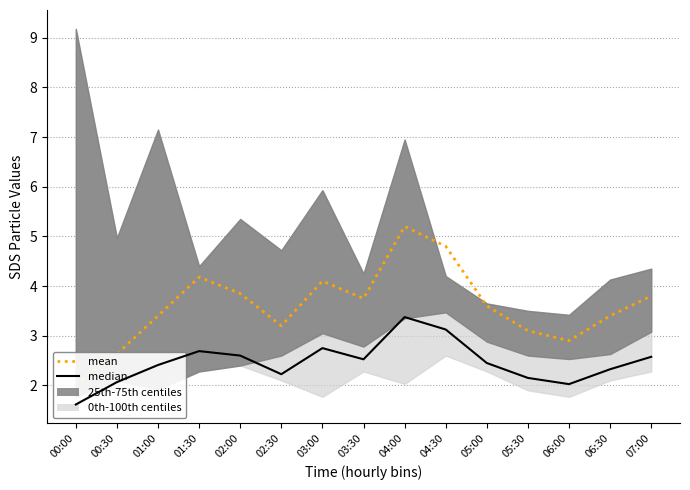

In mean, how many points are higher than both neighbors (excluding endpoints)?

3